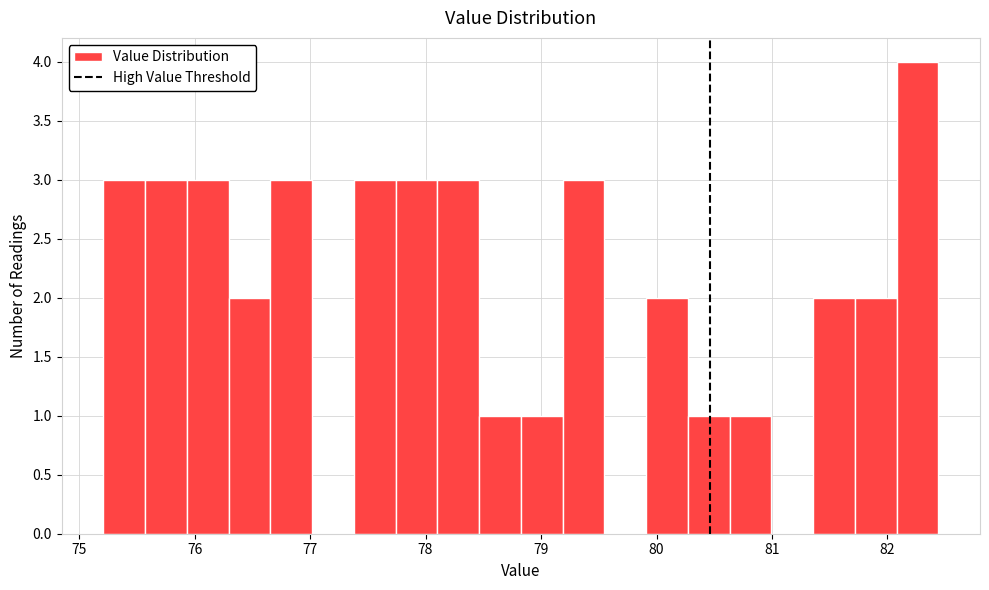

Around what value on the x-axis is the tallest bar? Give the approximate position of its centre, as read against the axis.

82.3